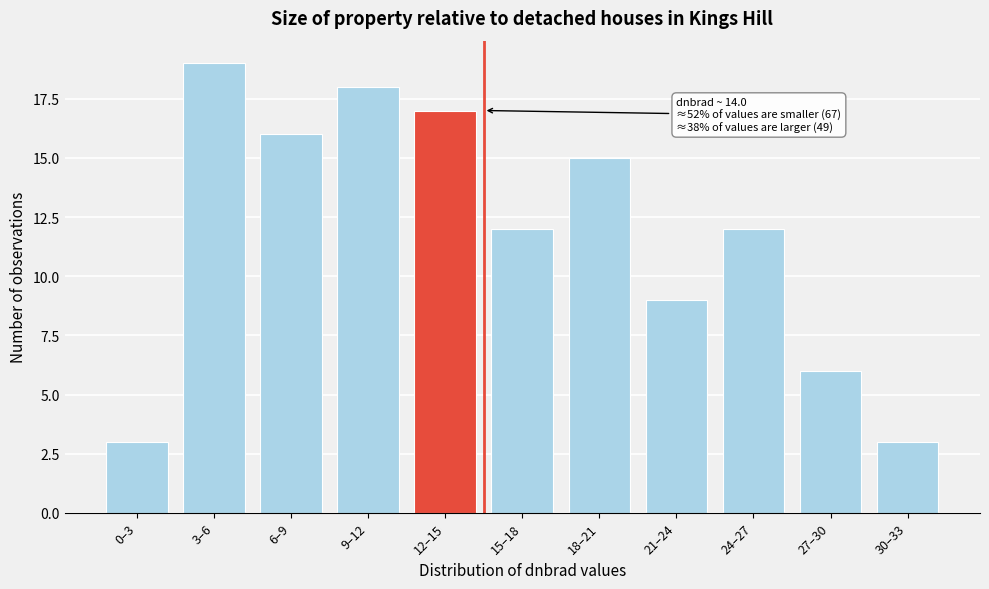

Reading left to right, list all the values displayed in this chart.

3	19	16	18	17	12	15	9	12	6	3